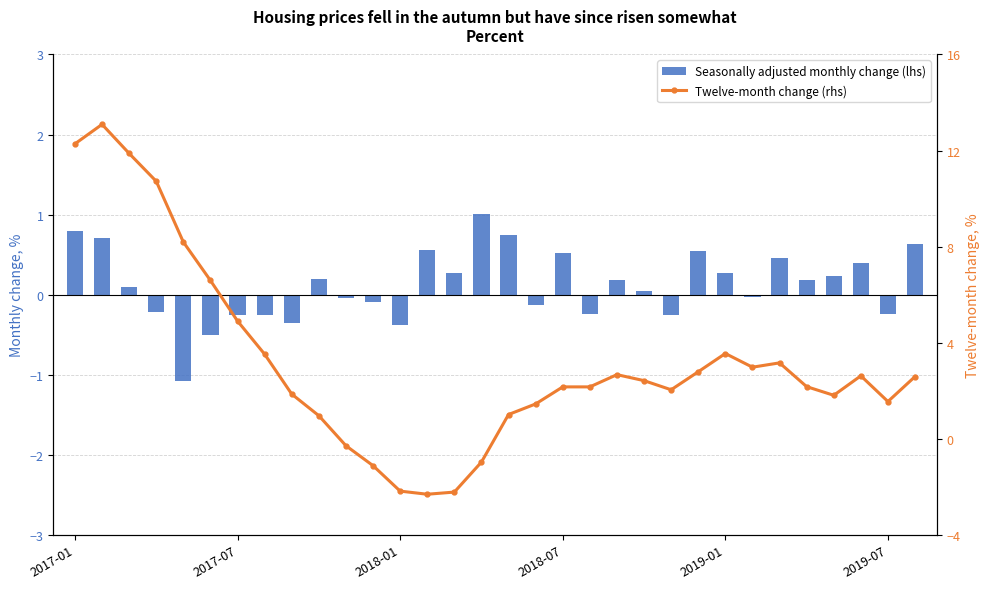

At which label does Seasonally adjusted monthly change (lhs) first exceed 0?

2017-01